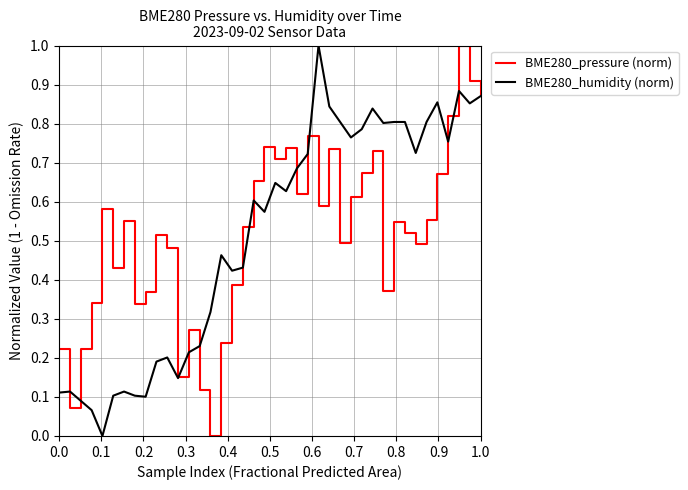

Does the chart have visible grid lines?

Yes